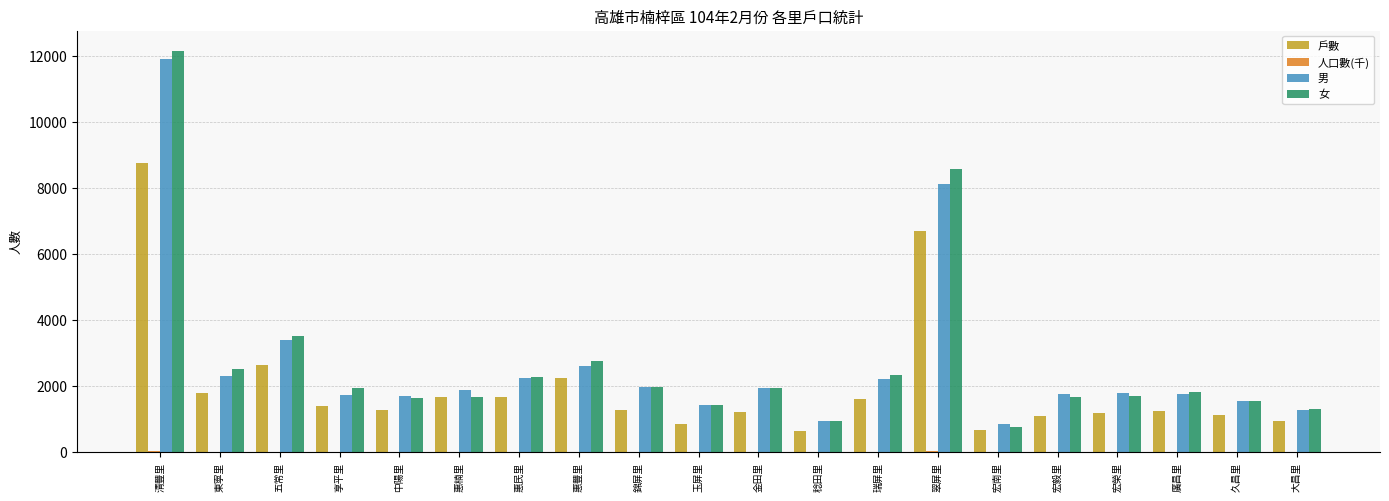

At which category is the sum across all series the highest?

清豐里